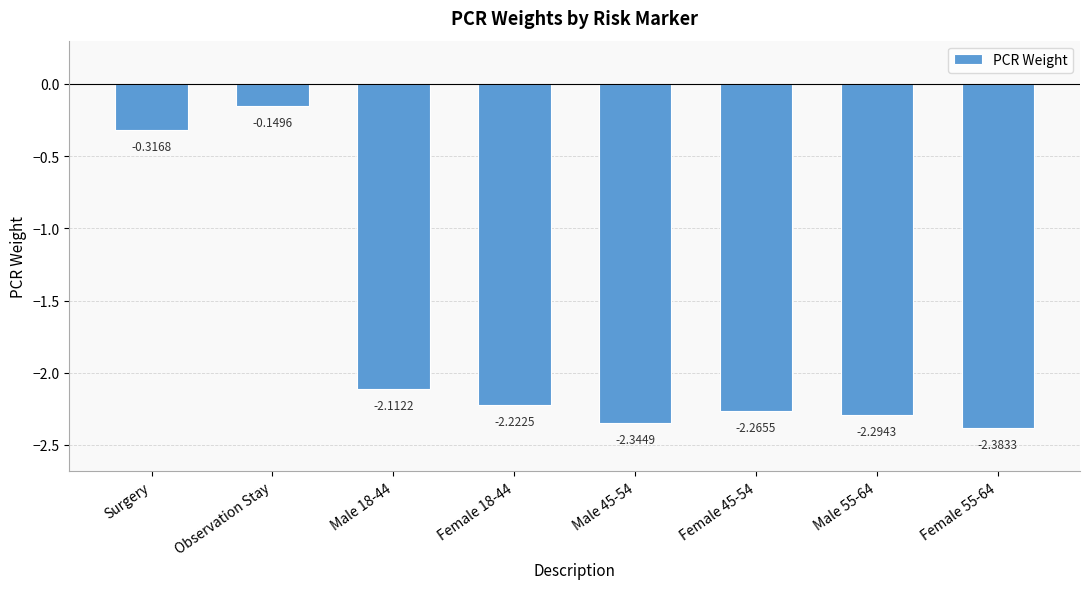

At which category does the chart reach its peak across all series?

Observation Stay